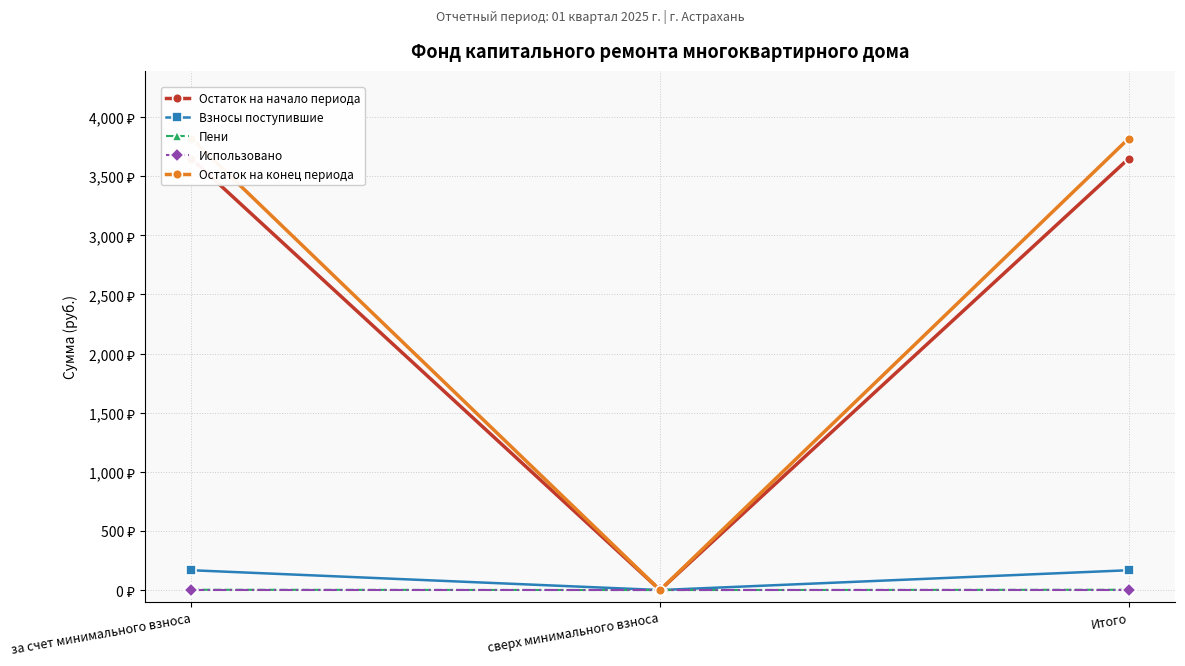

Reading left to right, what are all the values shown in this chart?

Остаток на начало периода: за счет минимального взноса=3648.5	сверх минимального взноса=0.0	Итого=3648.5
Взносы поступившие: за счет минимального взноса=167.5	сверх минимального взноса=0.0	Итого=167.5
Пени: за счет минимального взноса=2.5	сверх минимального взноса=0.0	Итого=2.5
Использовано: за счет минимального взноса=0.0	сверх минимального взноса=0.0	Итого=0.0
Остаток на конец периода: за счет минимального взноса=3818.5	сверх минимального взноса=0.0	Итого=3818.5